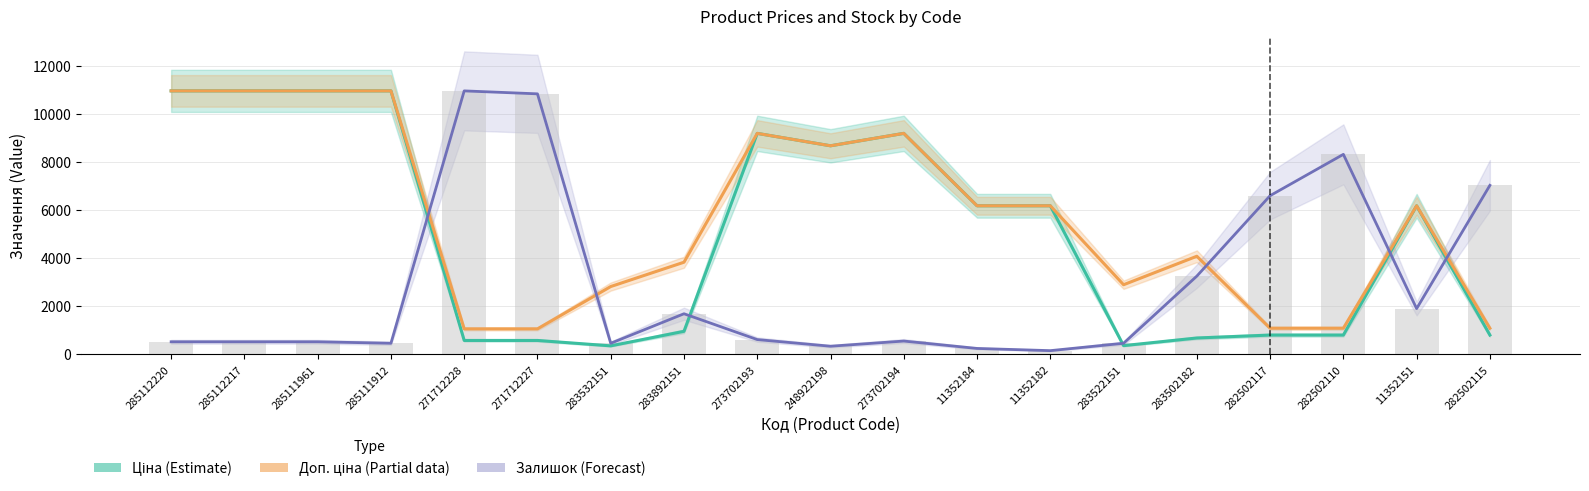

Rank the series by their average value, from highest to lowest.

Доп. ціна (Partial), Ціна (Estimate), Залишок (Forecast)